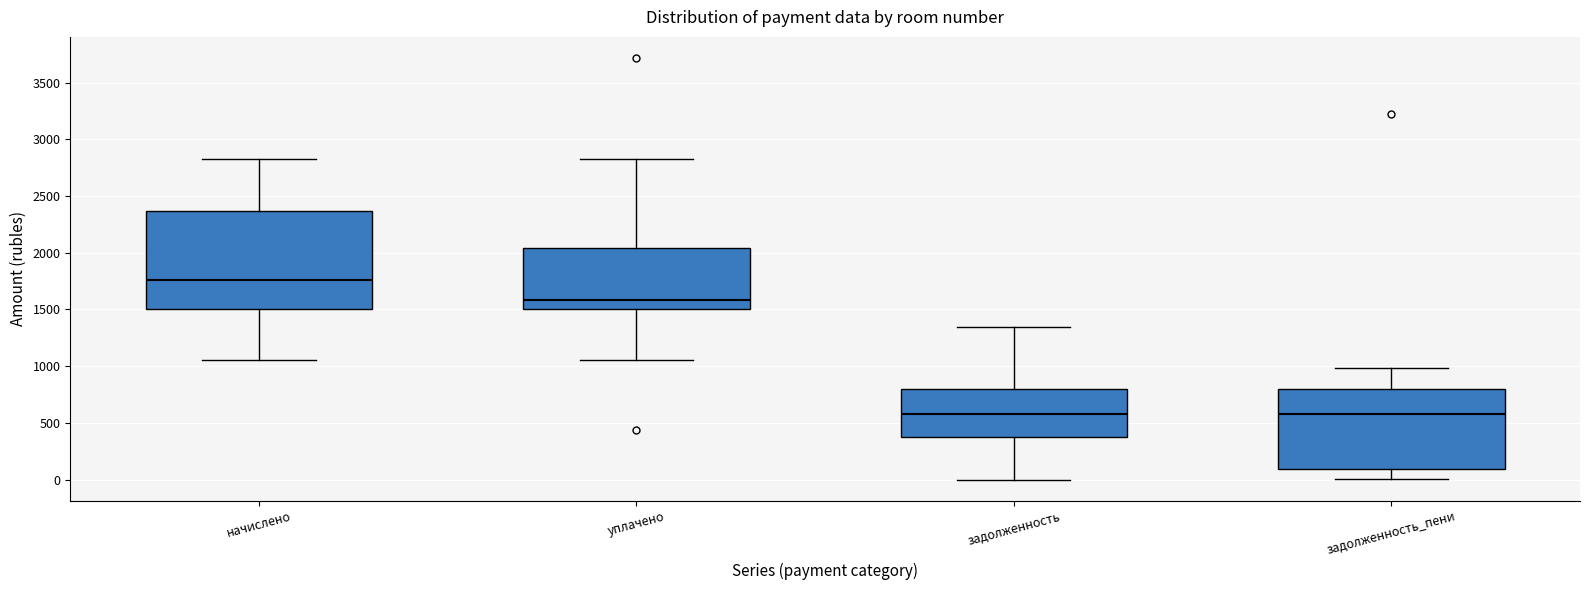

Where is the lower edge of the box for уплачено on the y-axis? The values are not printed on the chart, so give them approximately, as read against the axis.

1500